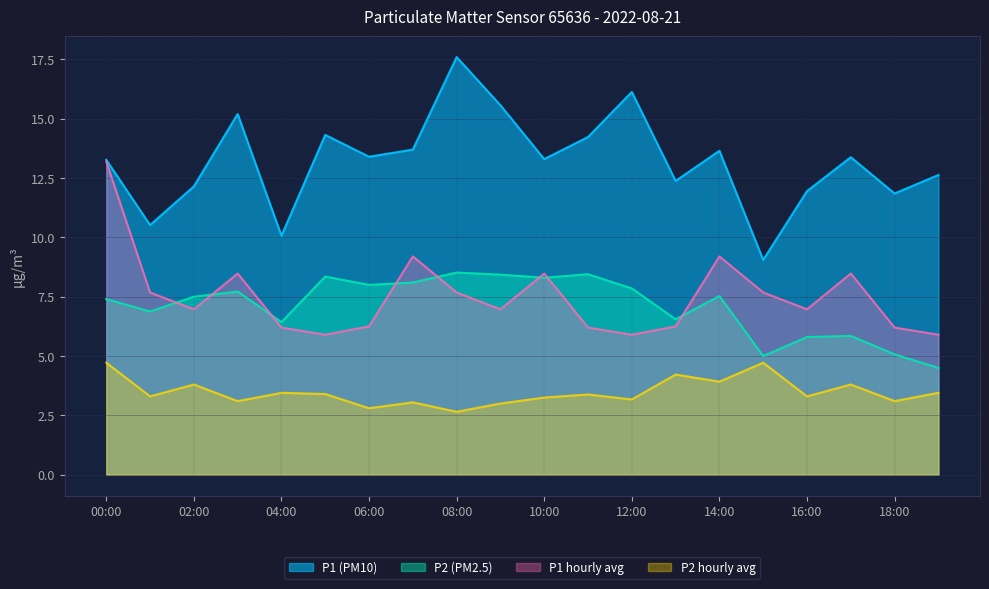

Rank the series at 01:00 from lowest to highest value.

P2 hourly avg, P2 (PM2.5), P1 hourly avg, P1 (PM10)